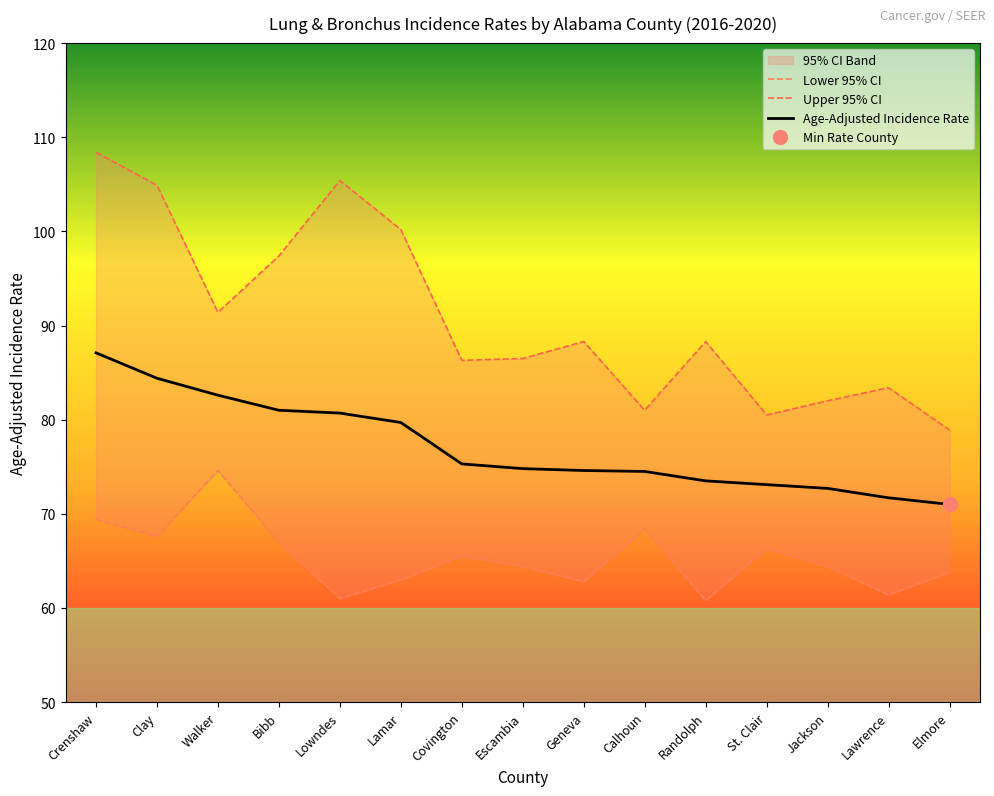

Is this an area chart (filled region under the line)?

No